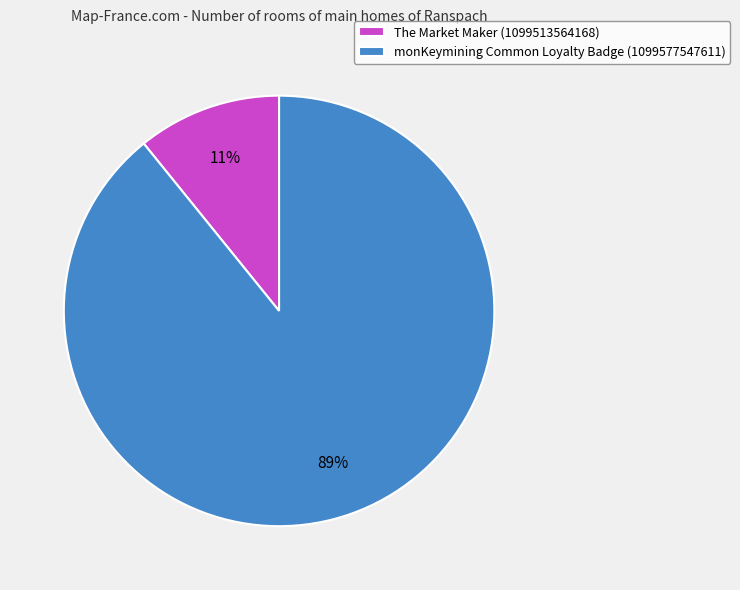

Rank the categories by value from lowest to highest.

The Market Maker (1099513564168), monKeymining Common Loyalty Badge (1099577547611)